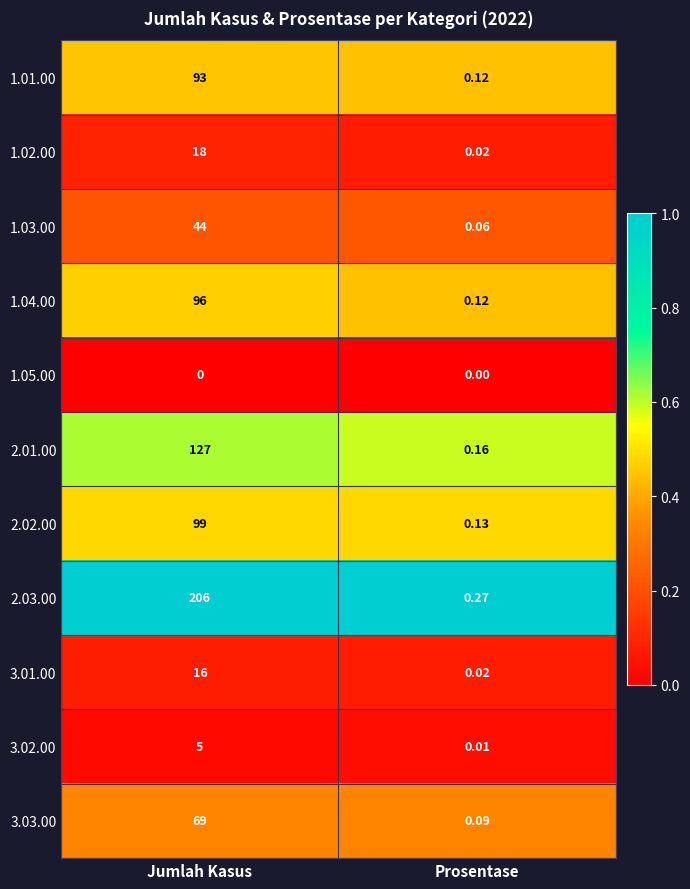

At which label does 2.02.00 reach its minimum?

Prosentase